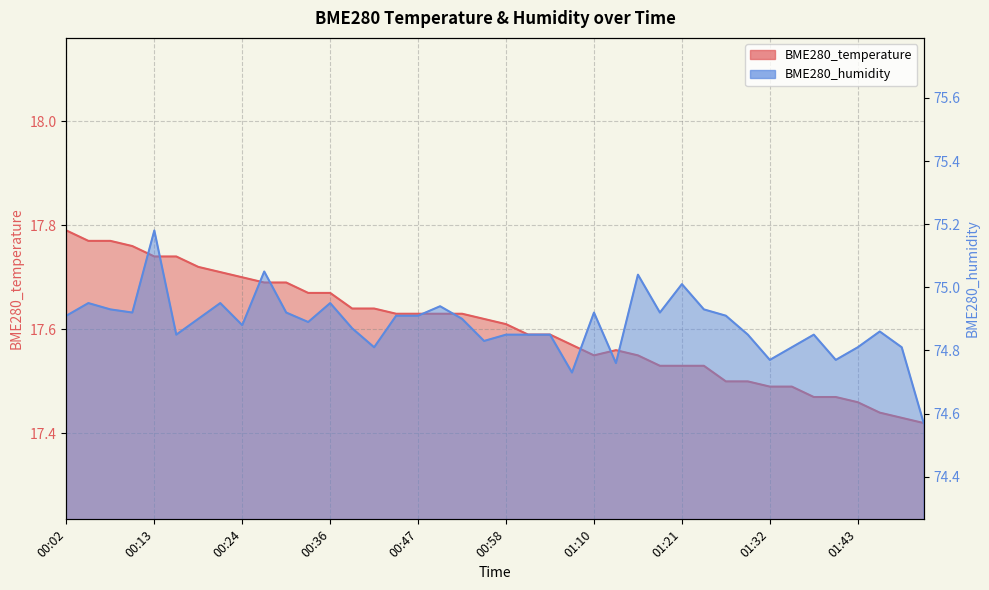

What is the difference between the second highest and minimum values in the BME280_temperature series?

0.3